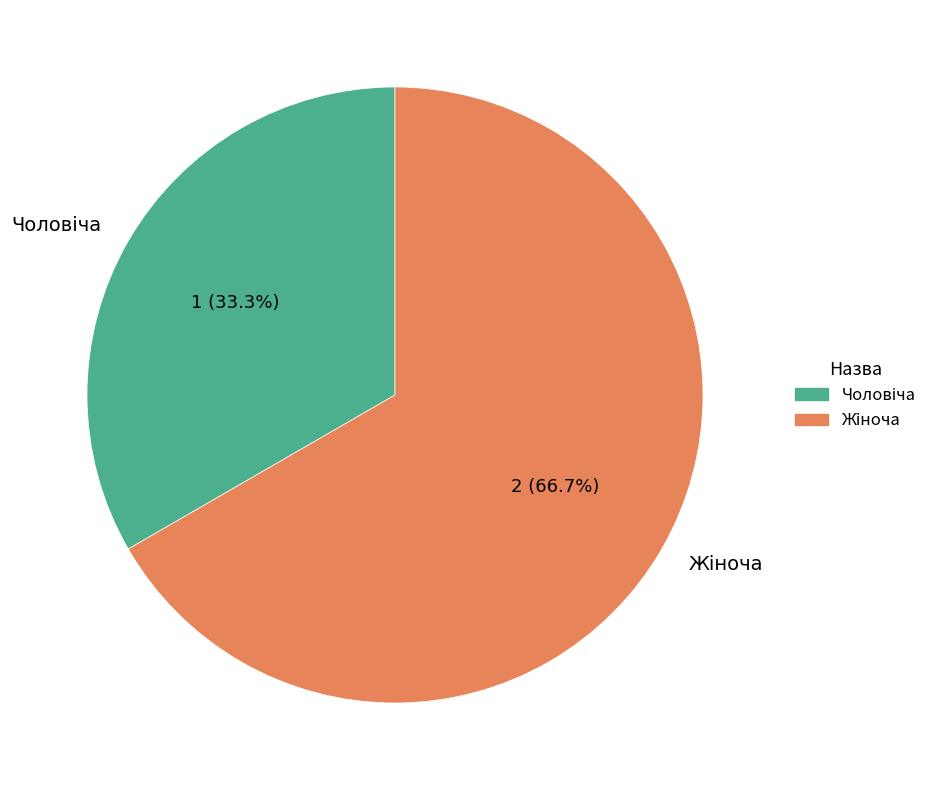

How many slices are in this pie chart?

2